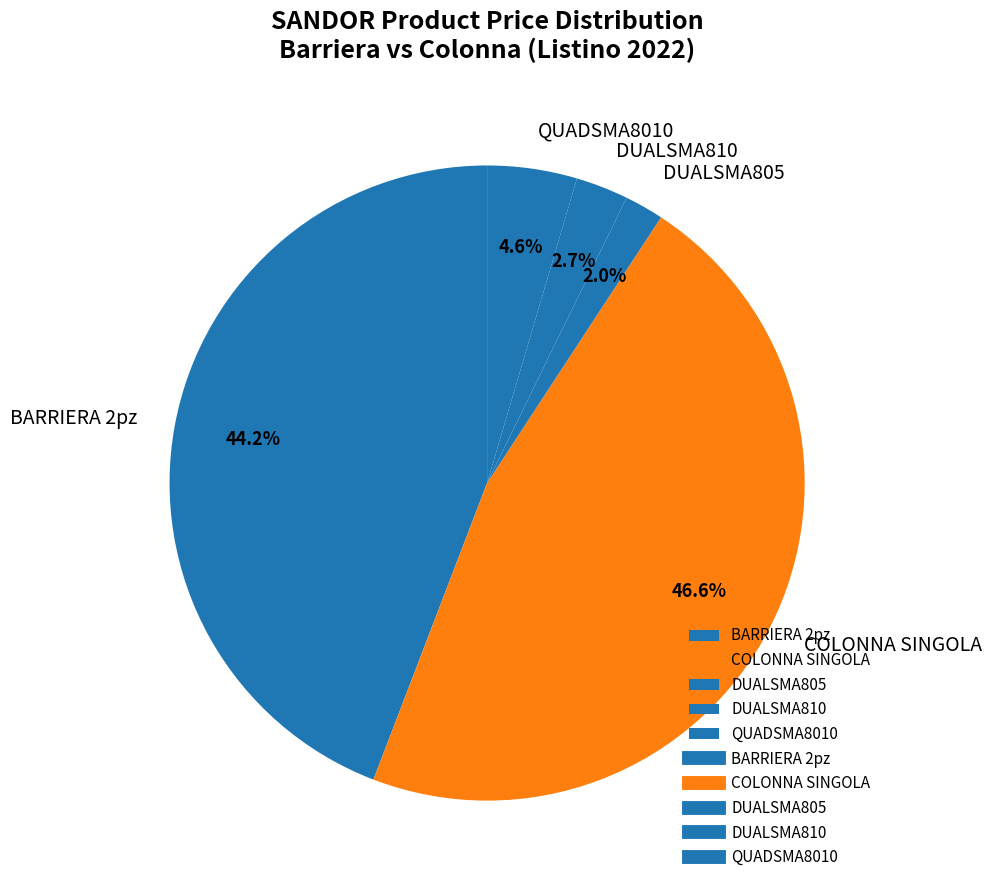

What is the largest slice in the pie chart?

COLONNA SINGOLA